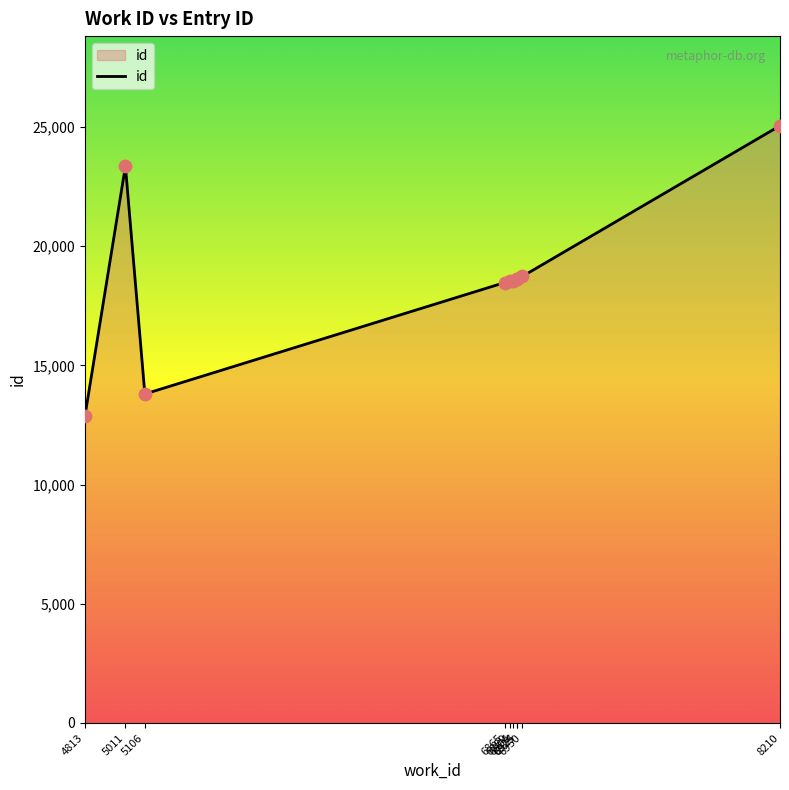

Approximately how many times larger is the value at 8210 compared to 6904?

1.4